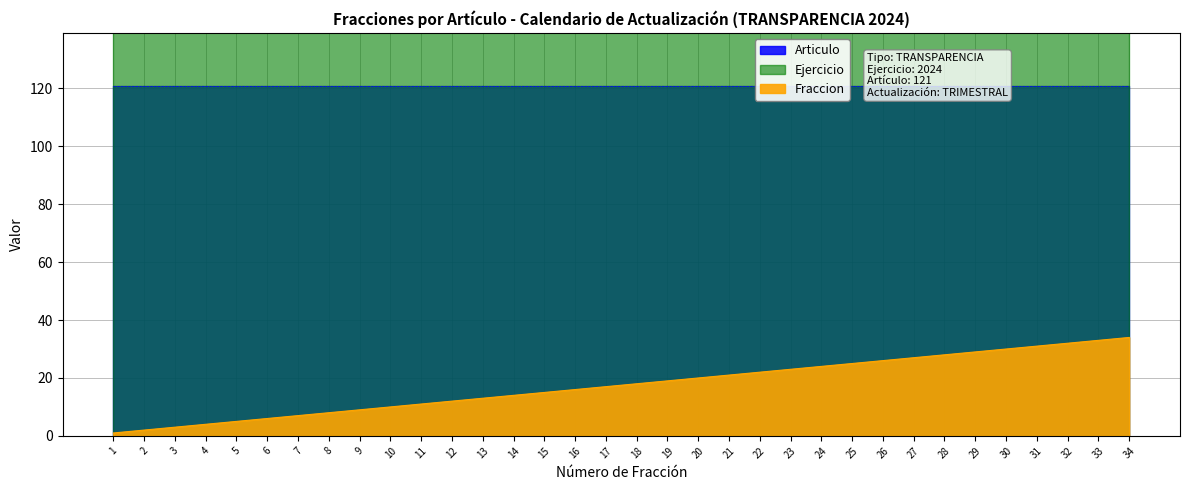

What is the greatest value displayed?

2024